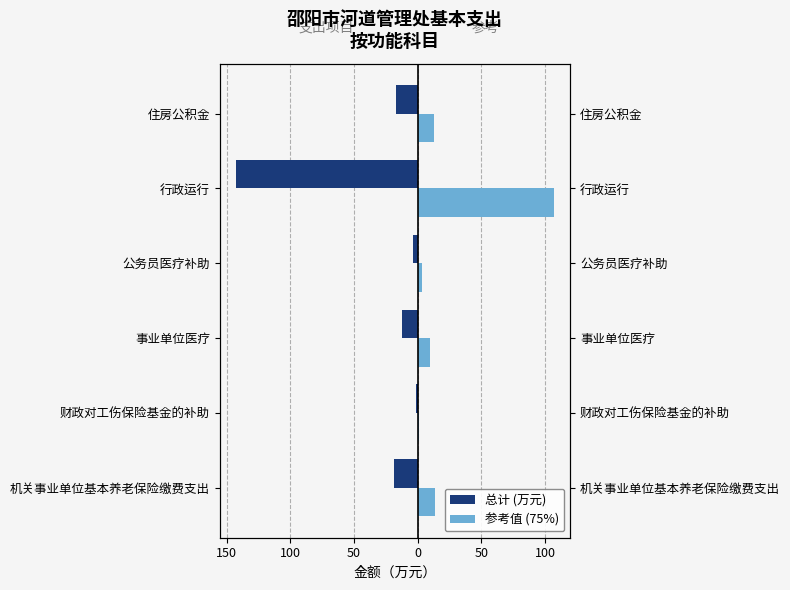

What are all the series names shown in the legend?

总计 (万元), 参考值 (75%)